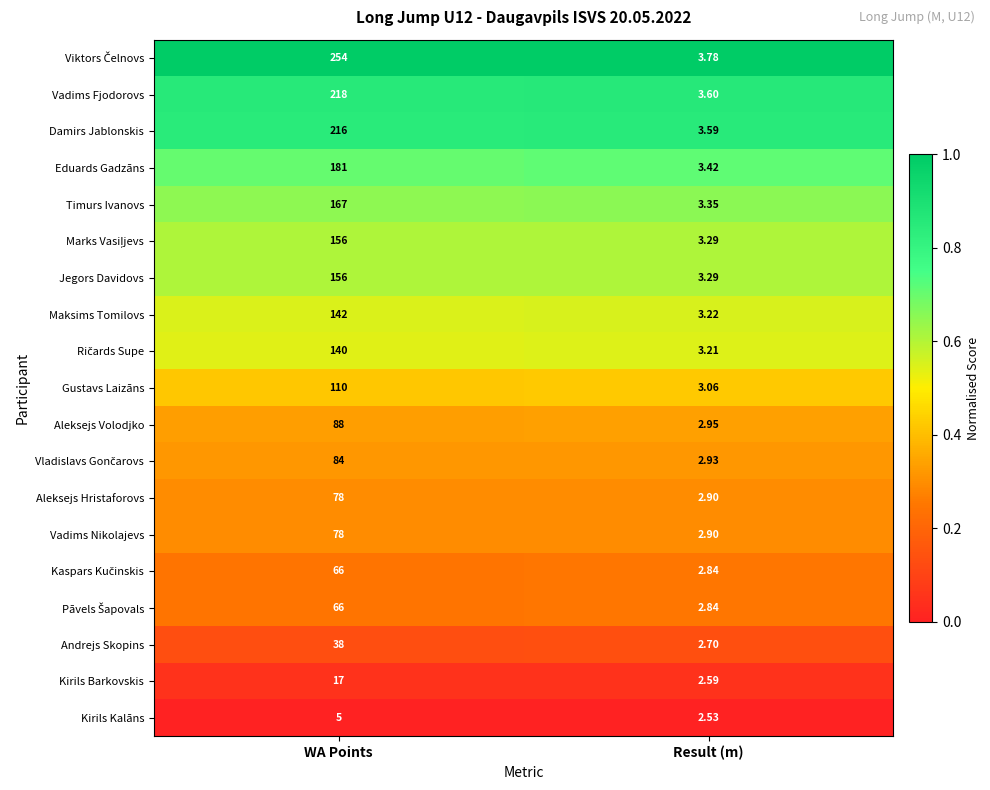

Which category has the highest value across all series?

WA Points